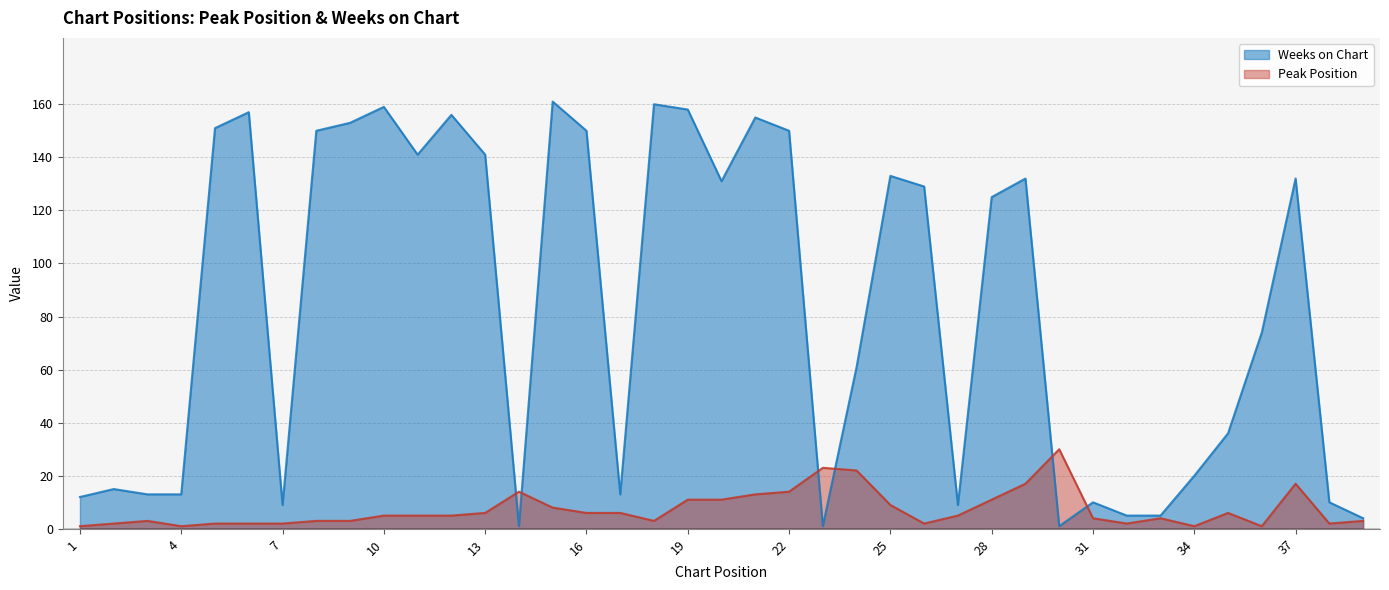

Reading left to right, transcribe all the data shown in this chart.

Peak Position: 1=1	2=2	3=3	4=1	5=2	6=2	7=2	8=3	9=3	10=5	11=5	12=5	13=6	14=14	15=8	16=6	17=6	18=3	19=11	20=11	21=13	22=14	23=23	24=22	25=9	26=2	27=5	28=11	29=17	30=30	31=4	32=2	33=4	34=1	35=6	36=1	37=17	38=2	39=3
Weeks on Chart: 1=12	2=15	3=13	4=13	5=151	6=157	7=9	8=150	9=153	10=159	11=141	12=156	13=141	14=1	15=161	16=150	17=13	18=160	19=158	20=131	21=155	22=150	23=1	24=61	25=133	26=129	27=9	28=125	29=132	30=1	31=10	32=5	33=5	34=20	35=36	36=74	37=132	38=10	39=4